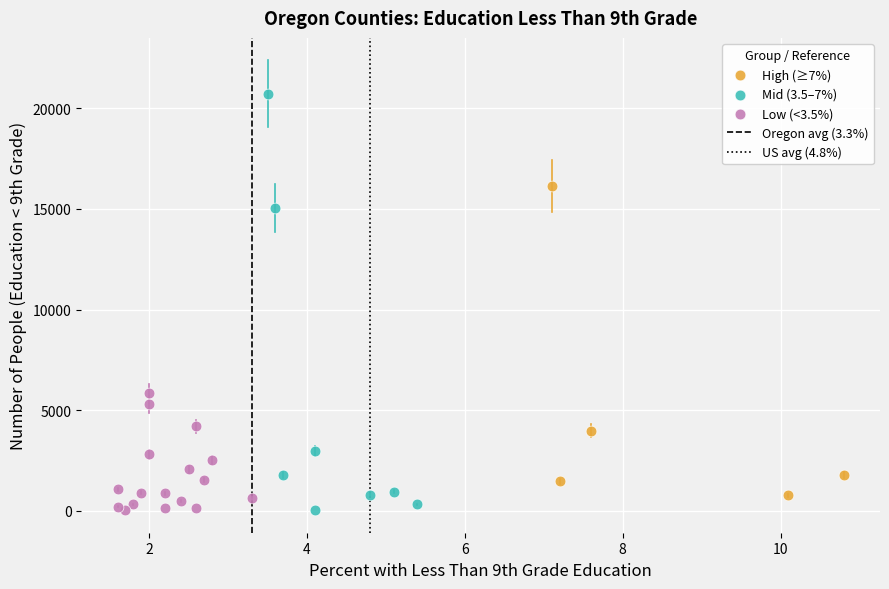

Which series contains the highest Y value?

Mid (3.5–7%)